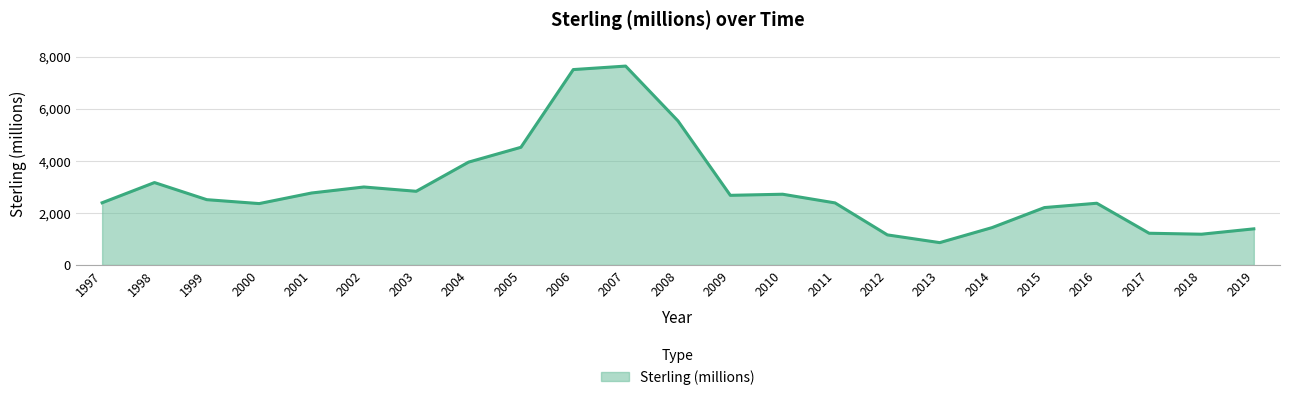

What is the sum of all values?

67719